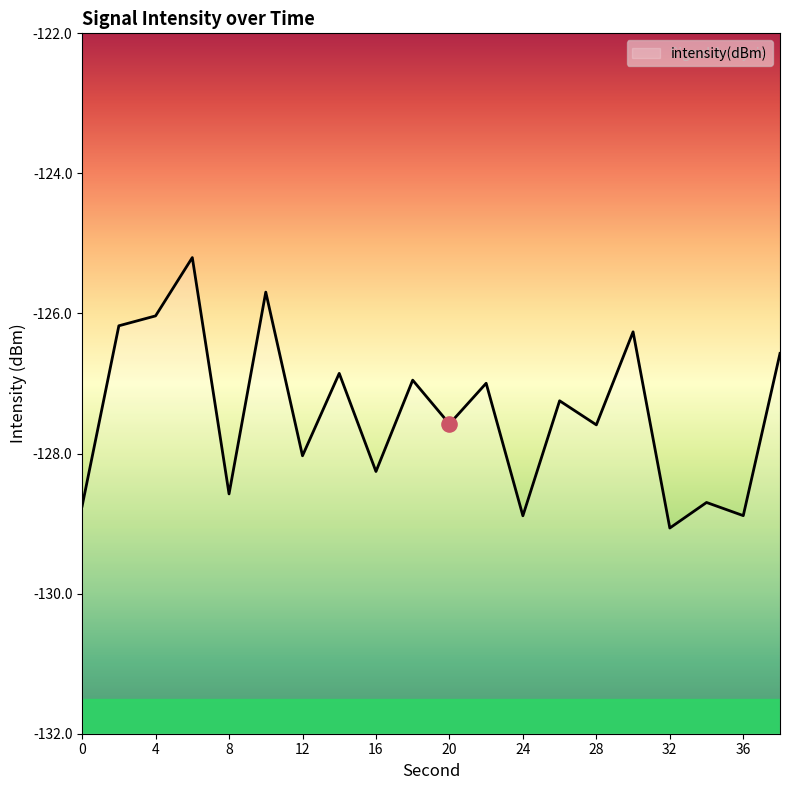

What is the change in value from 20 to 30?

+1.3